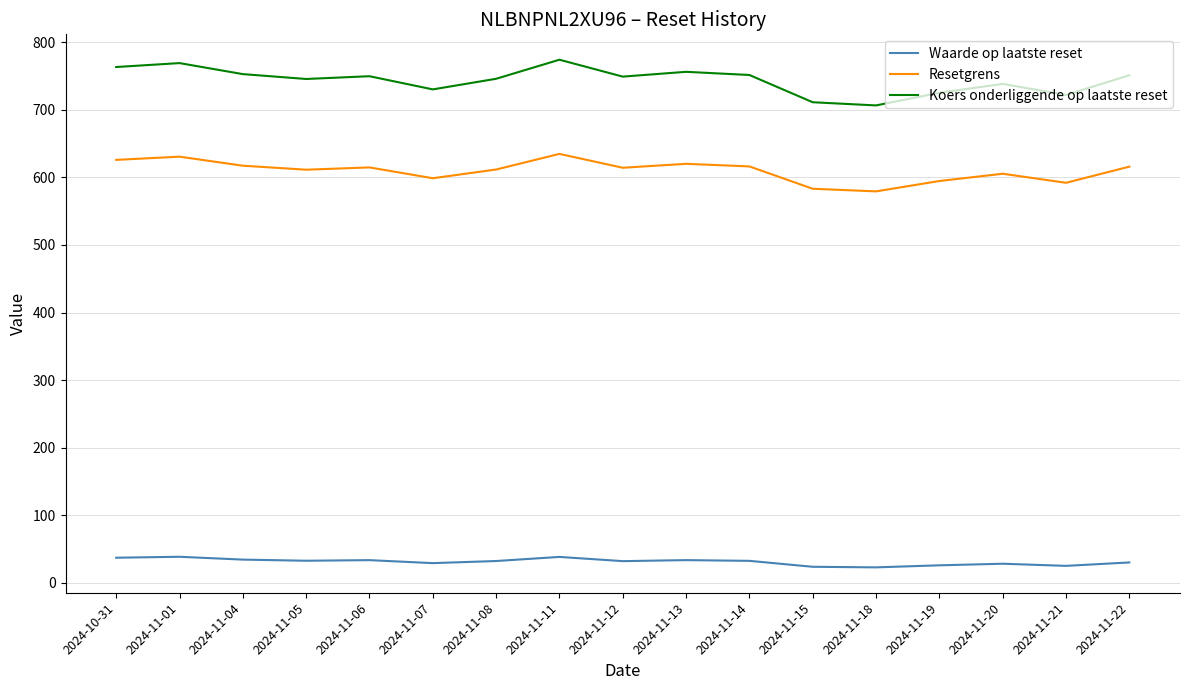

True or false: Resetgrens and Koers onderliggende op laatste reset intersect in this chart.

False